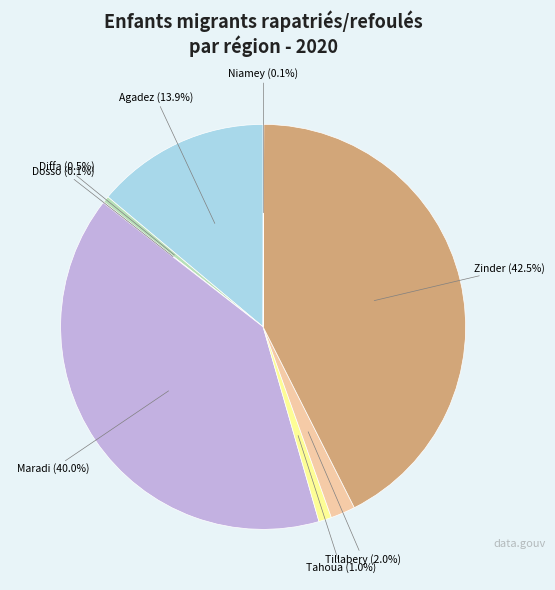

Is there any slice that represents more than half of the pie?

No